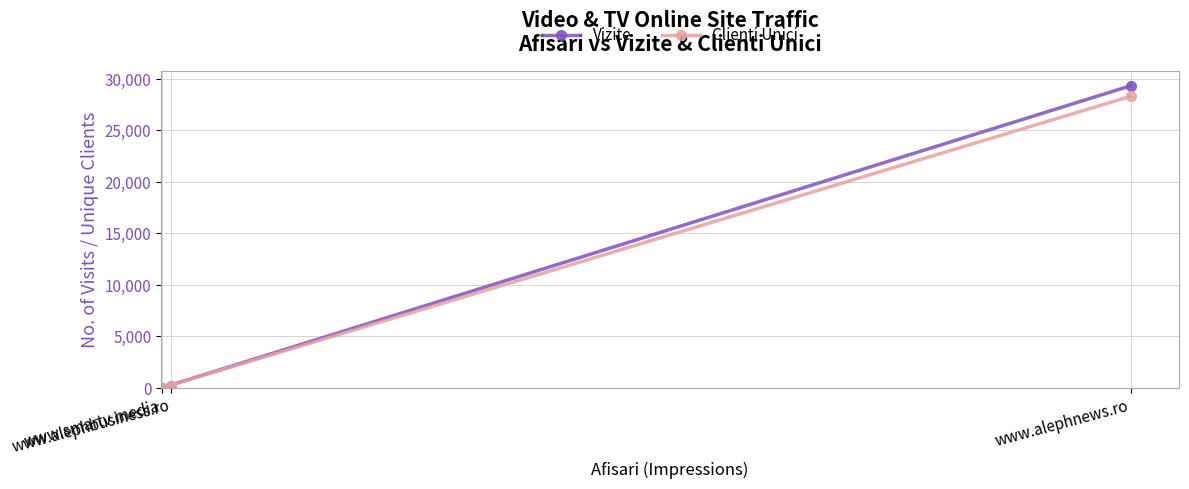

What is the total value across all series at www.alephbusiness.ro?

314